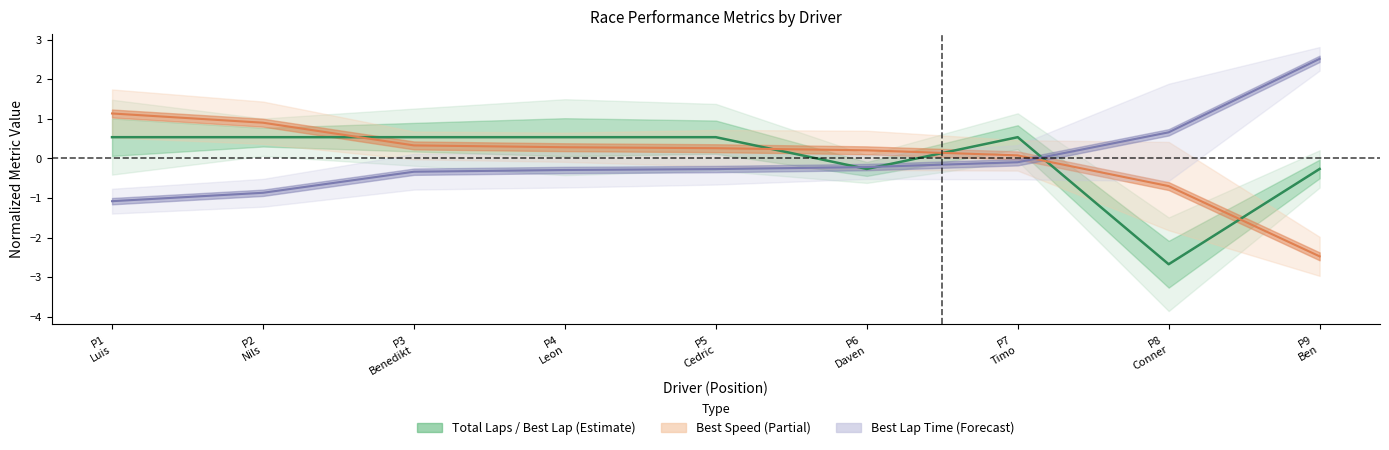

At how many categories does at least one series exceed 0?

9